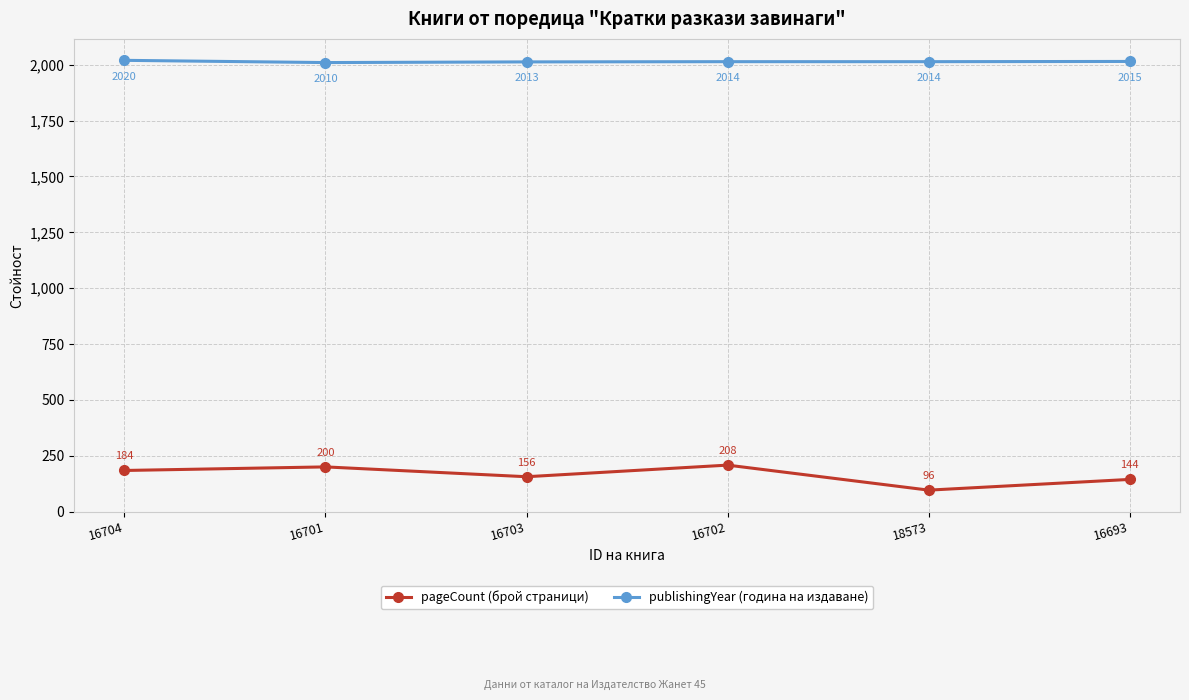

How many categories are shown in the chart?

6